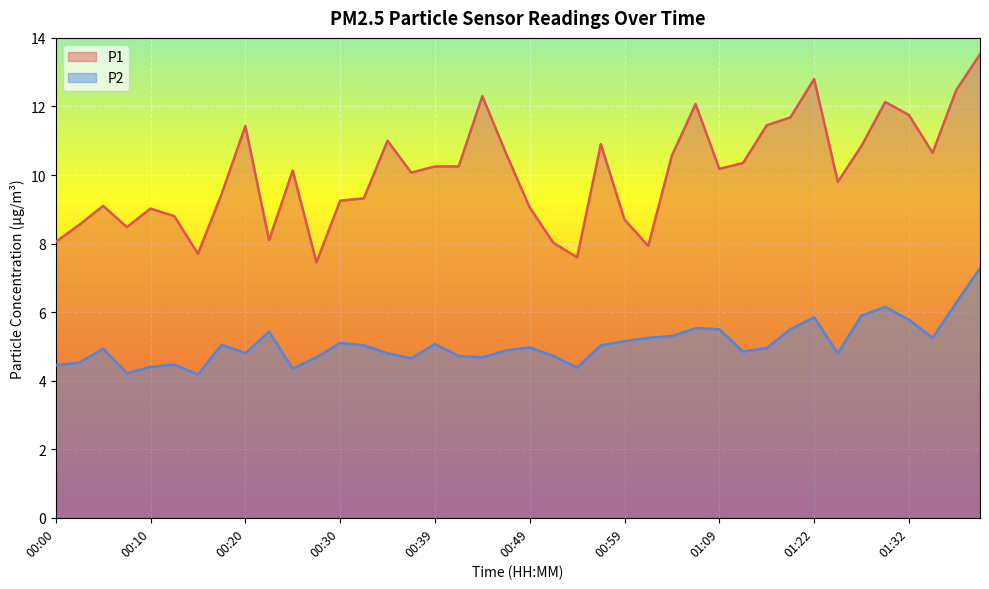

True or false: P1 and P2 cross at least once.

False